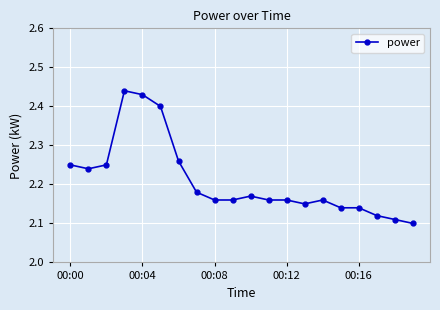

How many categories are shown in the chart?

20